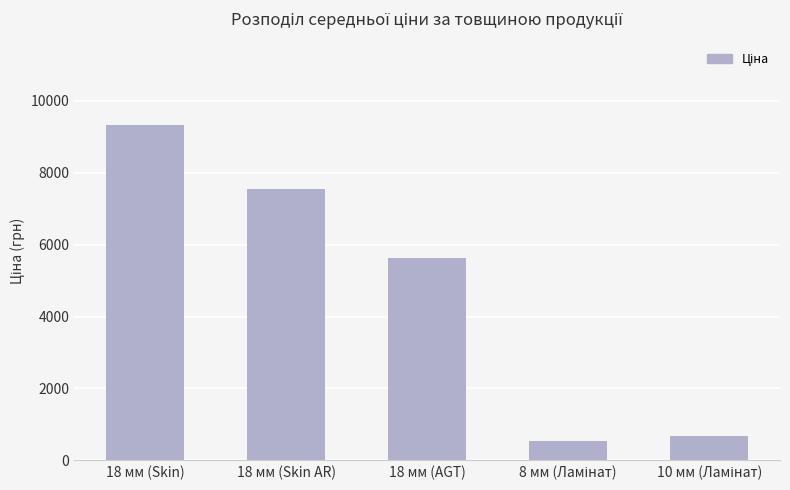

What is the label of the 3rd bar from the left?

18 мм (AGT)